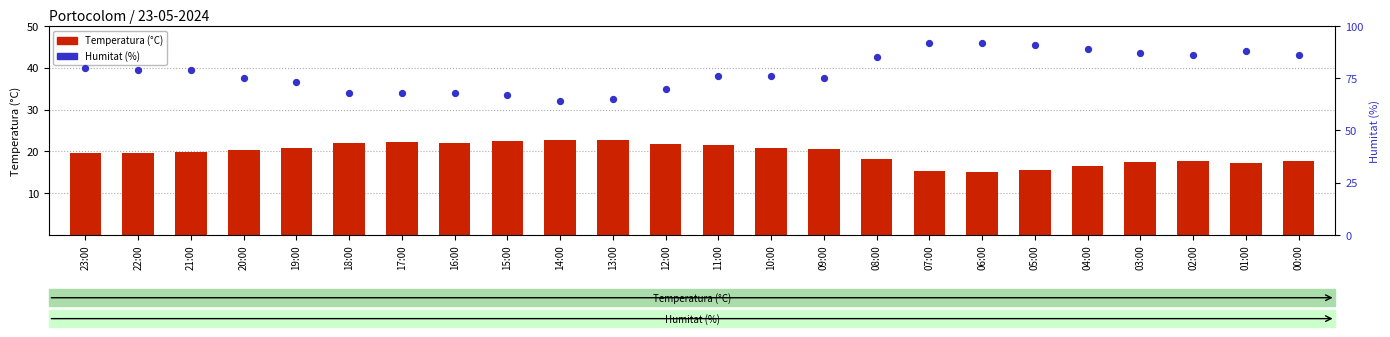

Which series reaches the minimum Y coordinate?

Temperatura (°C)